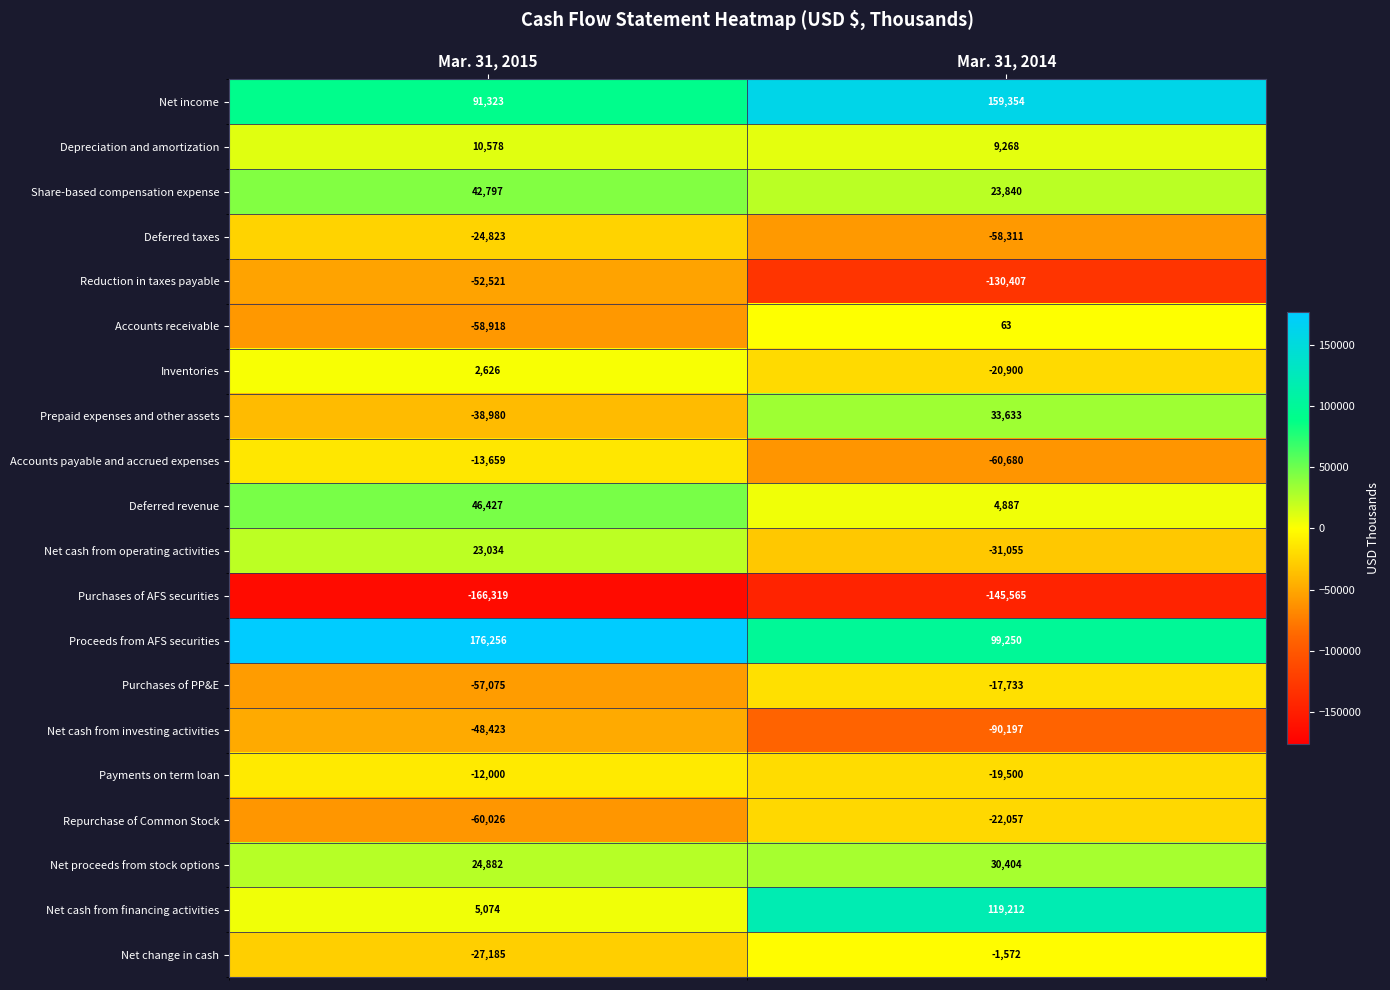

Which series changed the most between Mar. 31, 2015 and Mar. 31, 2014?

Net cash from financing activities